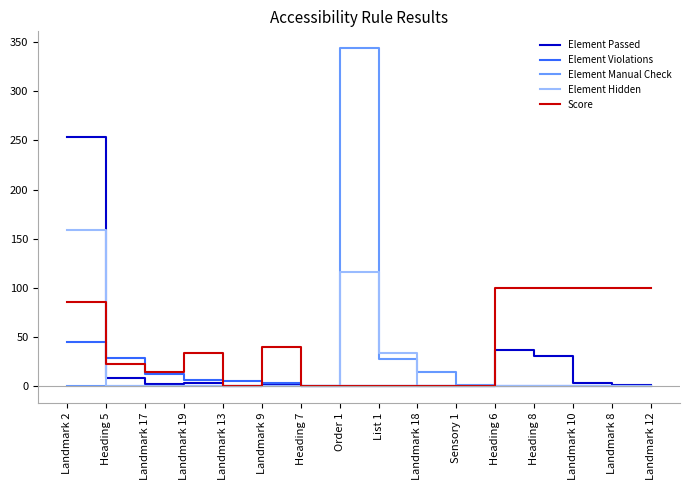

After their last crossing, which series has the higher values: Element Hidden or Score?

Score